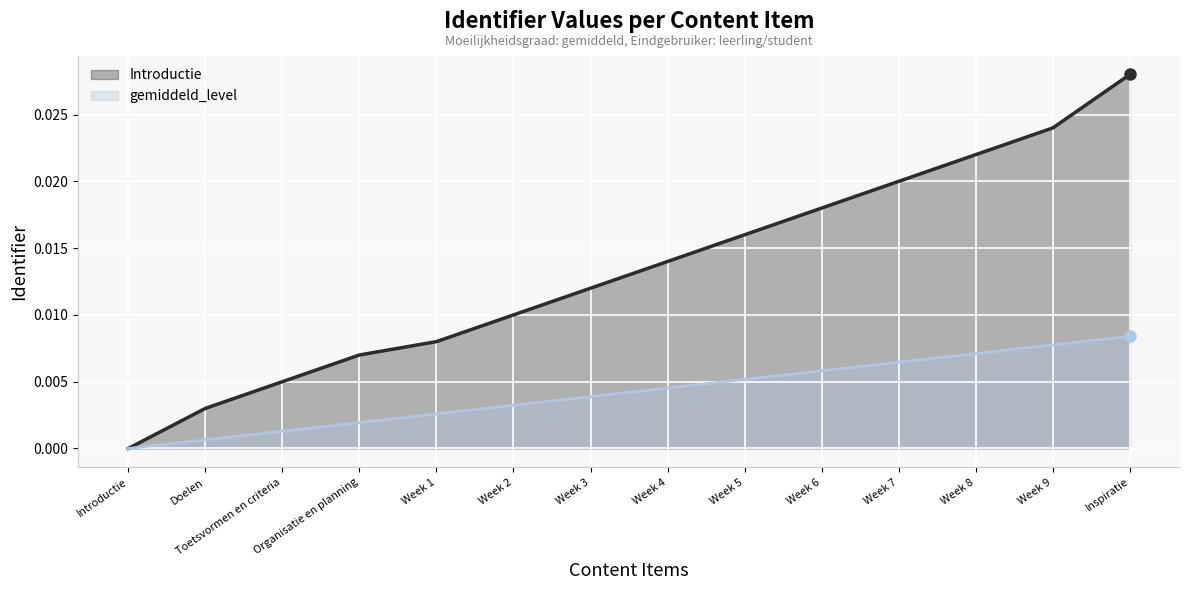

True or false: the data shows 0.0 at Introductie.

False